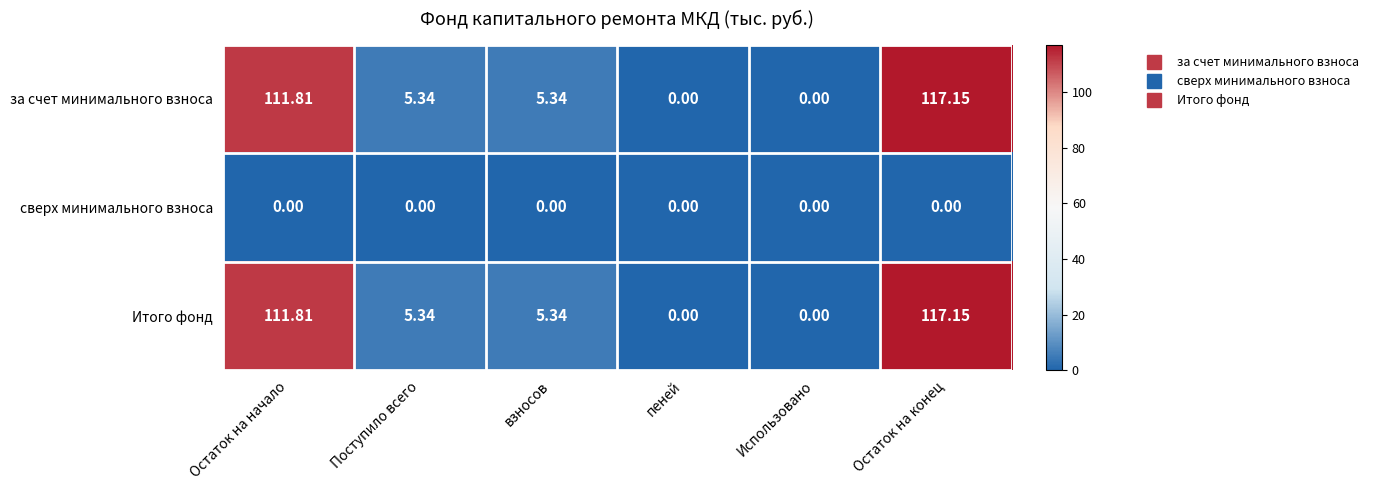

At which category does the chart reach its peak across all series?

Остаток на конец